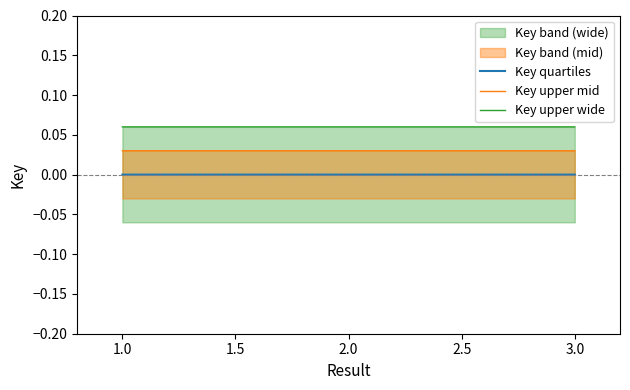

Is it true that Key quartiles equals -0.0 at 3.0?

True